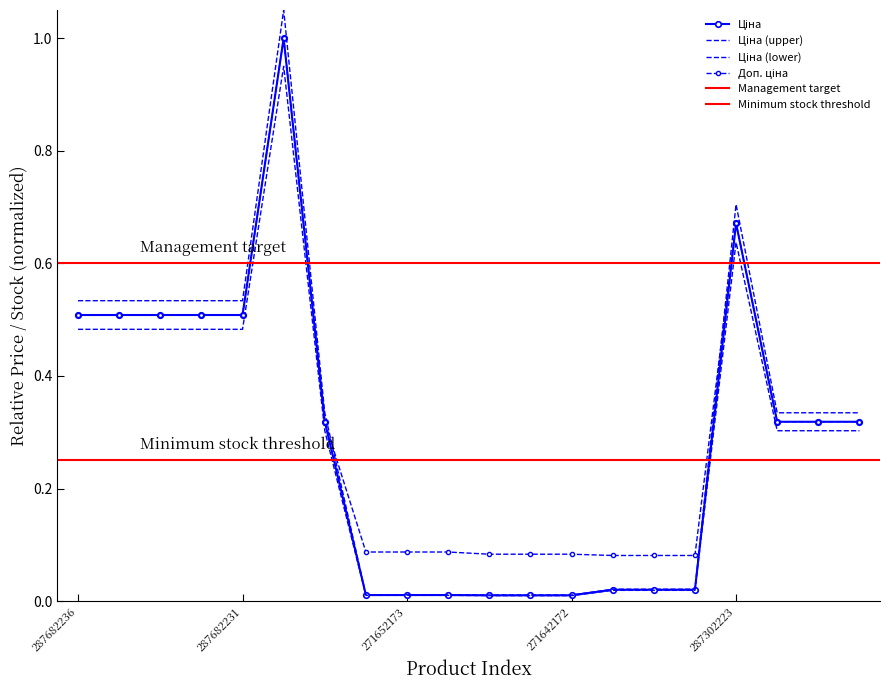

Which series has the largest range (max minus min)?

Ціна